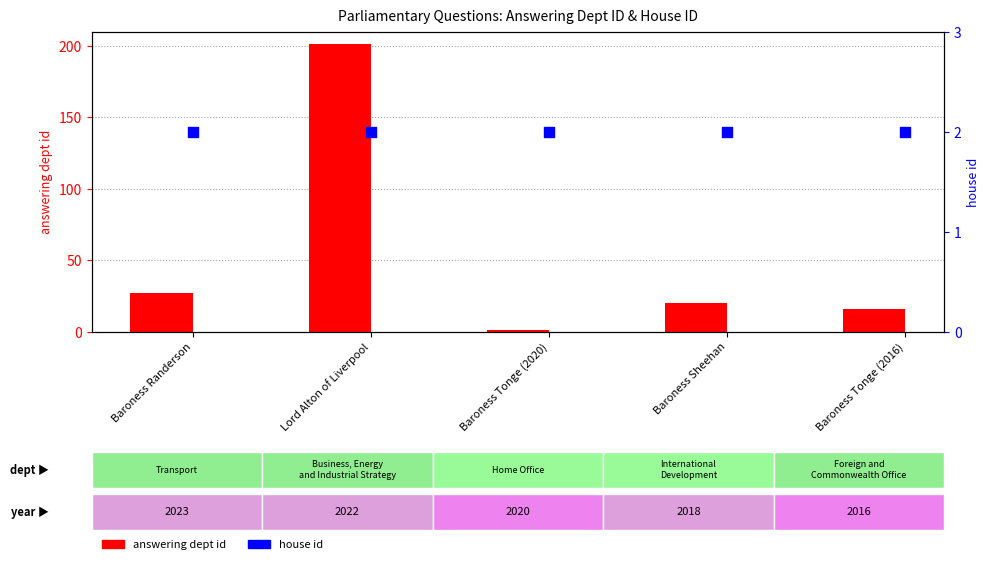

At which category is the sum across all series the highest?

Lord Alton of Liverpool